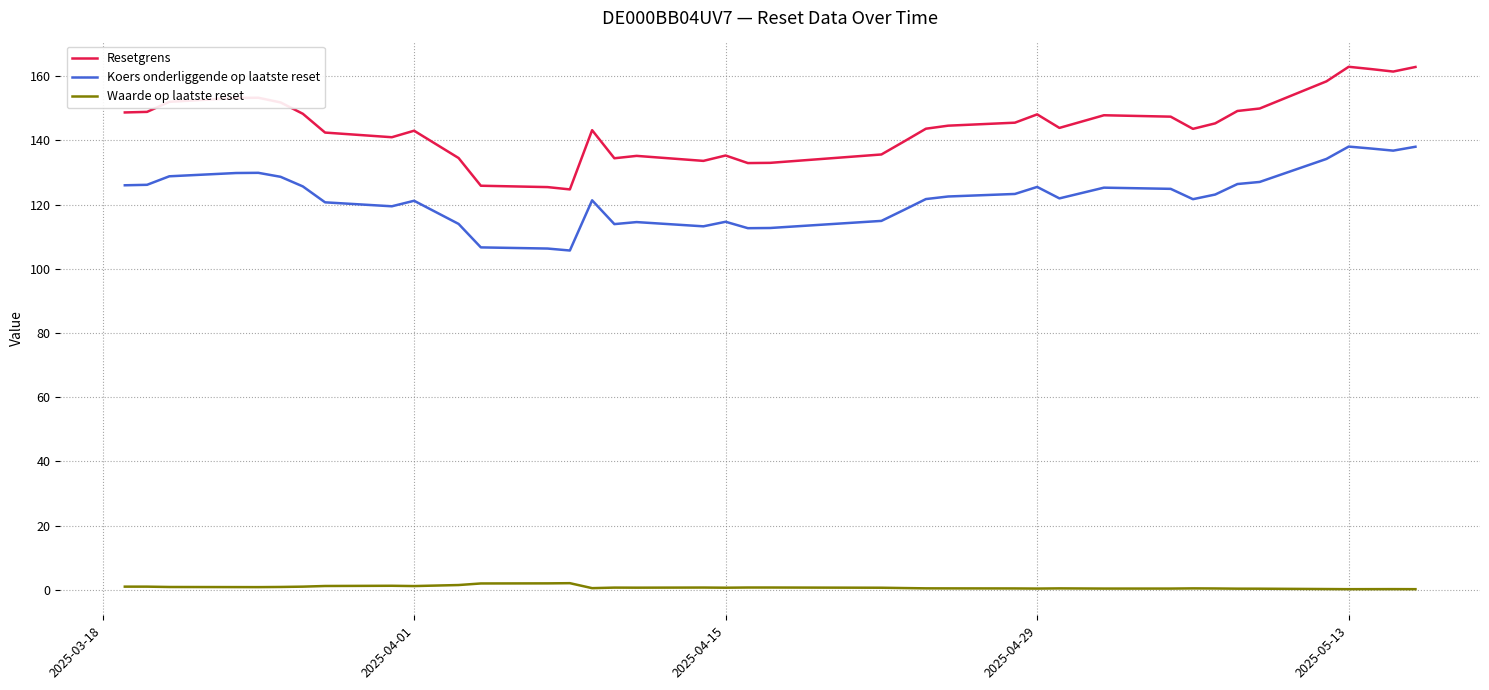

True or false: Koers onderliggende op laatste reset and Waarde op laatste reset intersect in this chart.

False